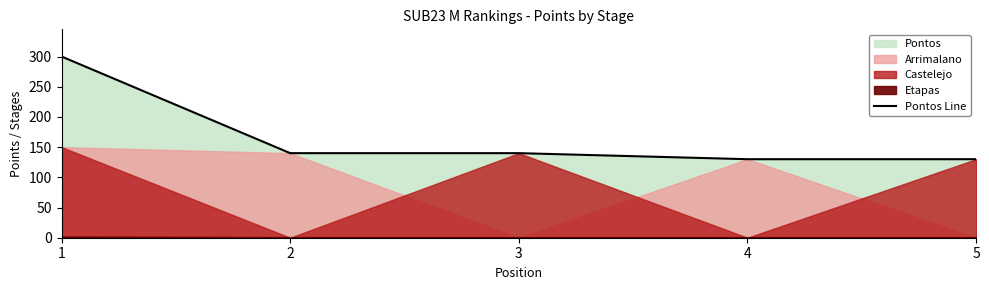

Reading left to right, extract all data points from this chart.

300	140	140	130	130